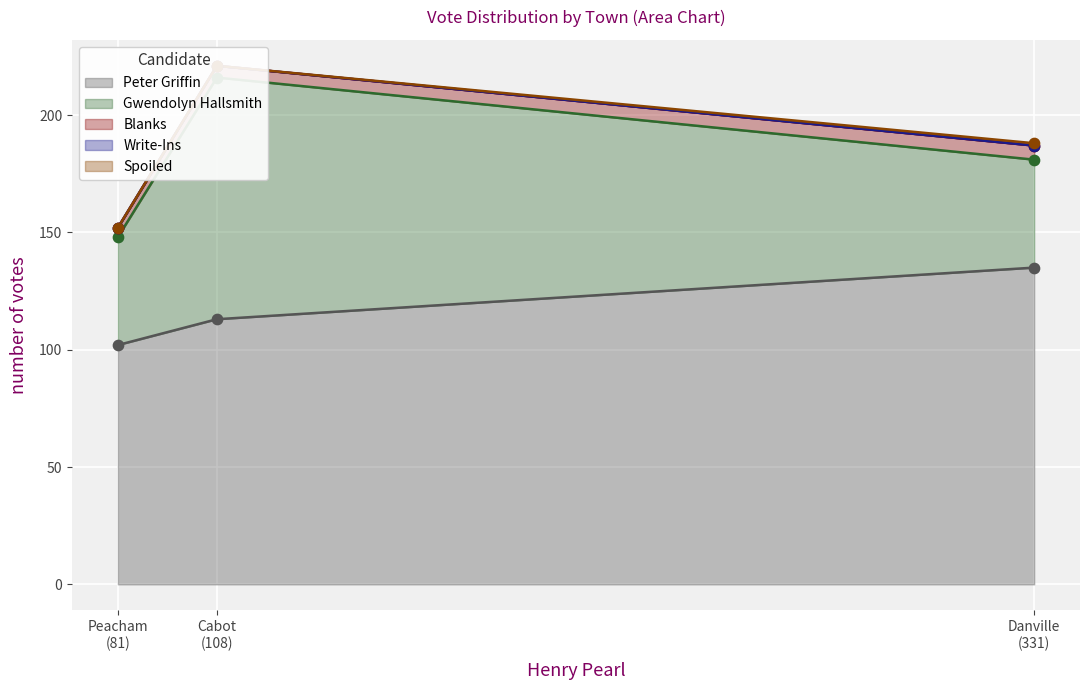

What are all the series names shown in the legend?

Peter Griffin, Gwendolyn Hallsmith, Blanks, Write-Ins, Spoiled